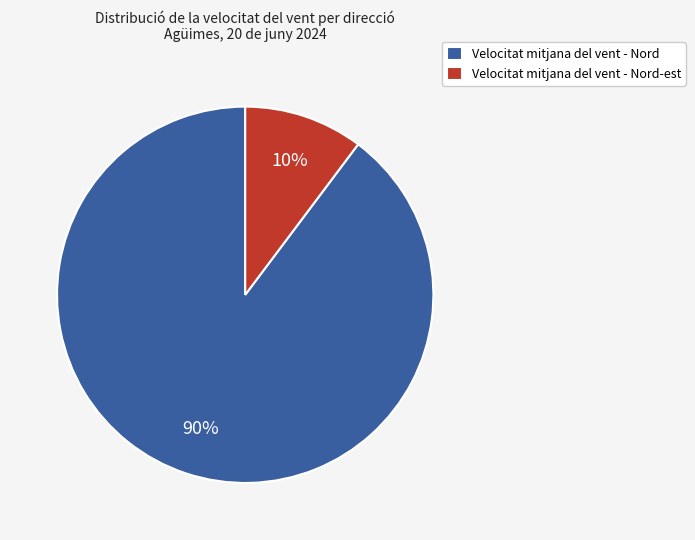

To the nearest percent, what percentage of the pie is Velocitat mitjana del vent - Nord-est?

10%